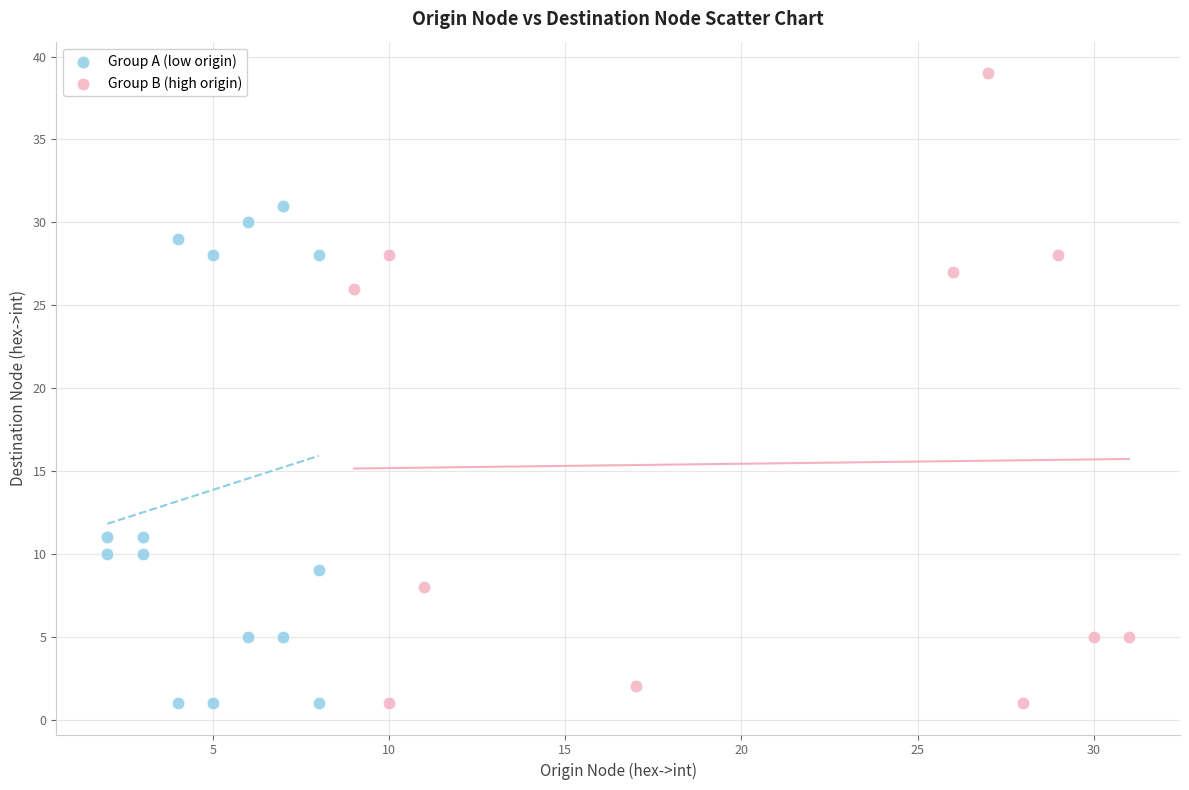

Which series has the largest Y range (max minus min)?

Group B (high origin)